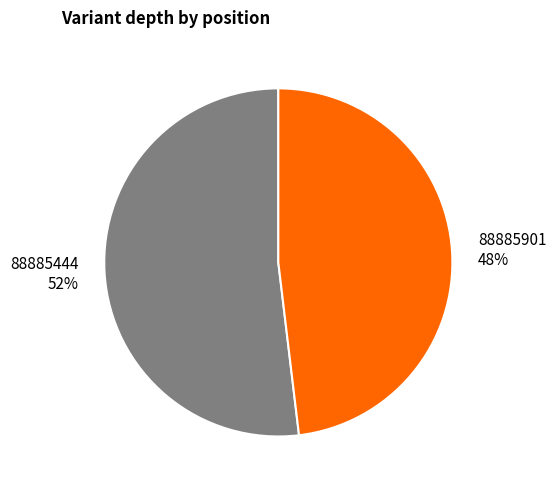

To the nearest percent, what is the difference between the largest and smallest slice percentages?

4%